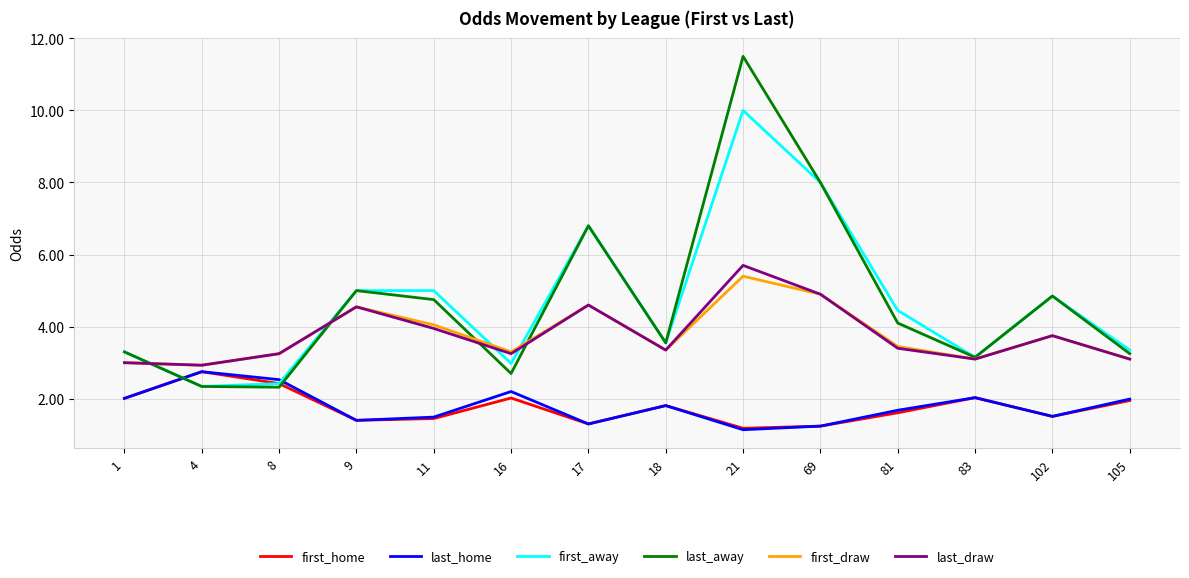

At which category is the sum across all series the highest?

21